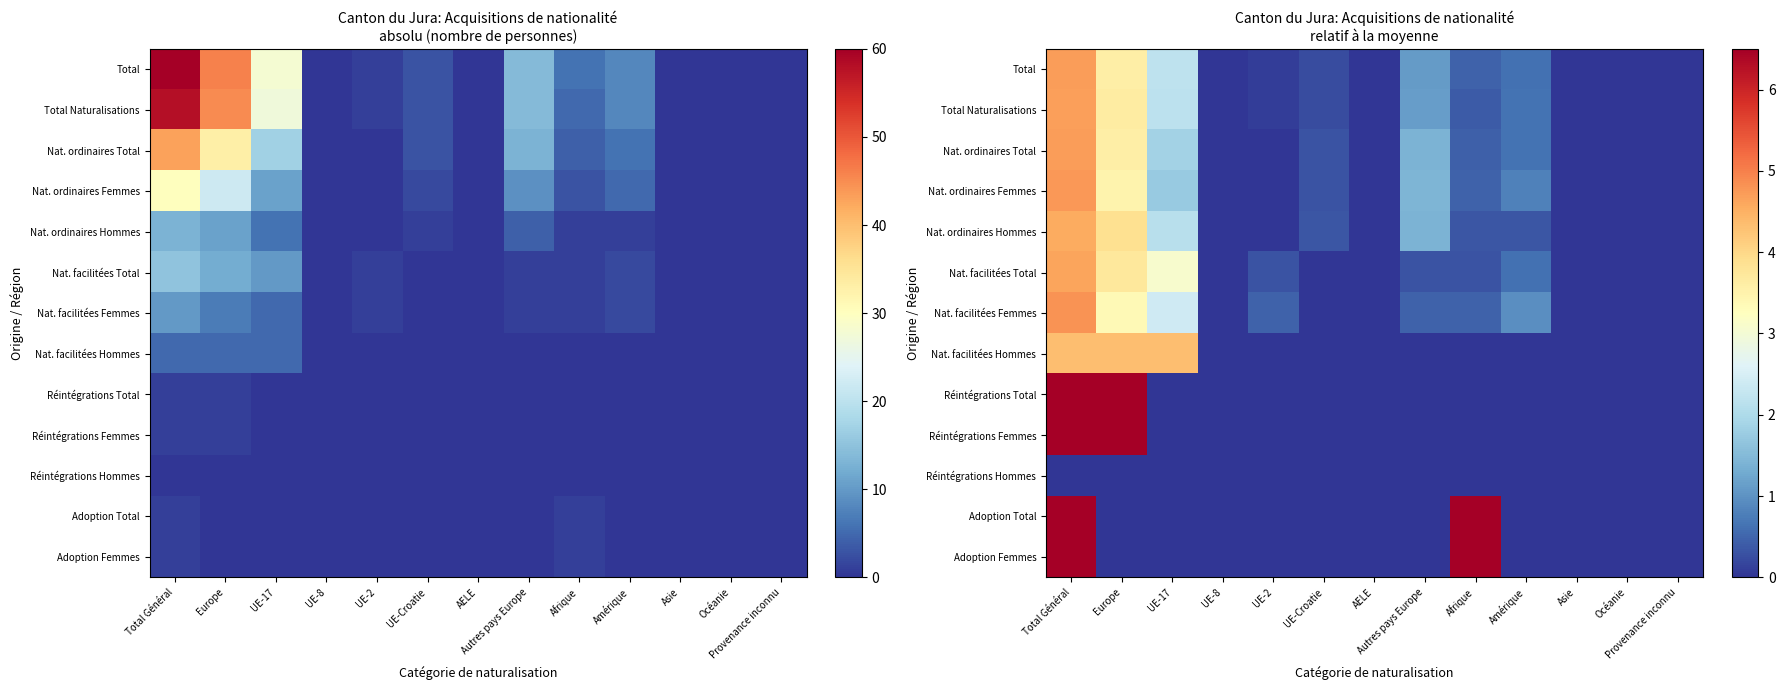

Which category has the lowest value in the Nat. facilitées Femmes series?

UE-8